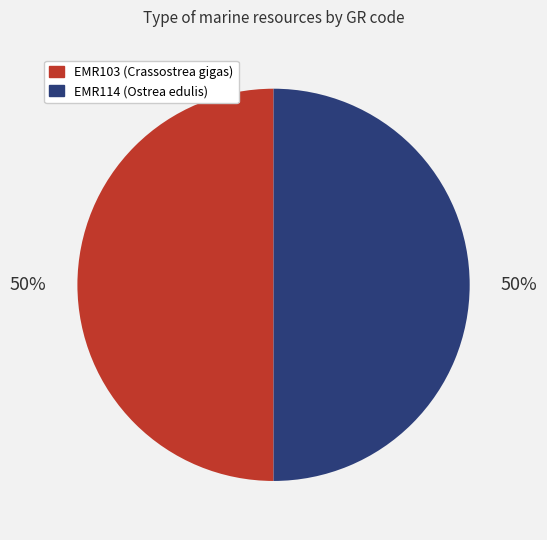

How many slices are in this pie chart?

2